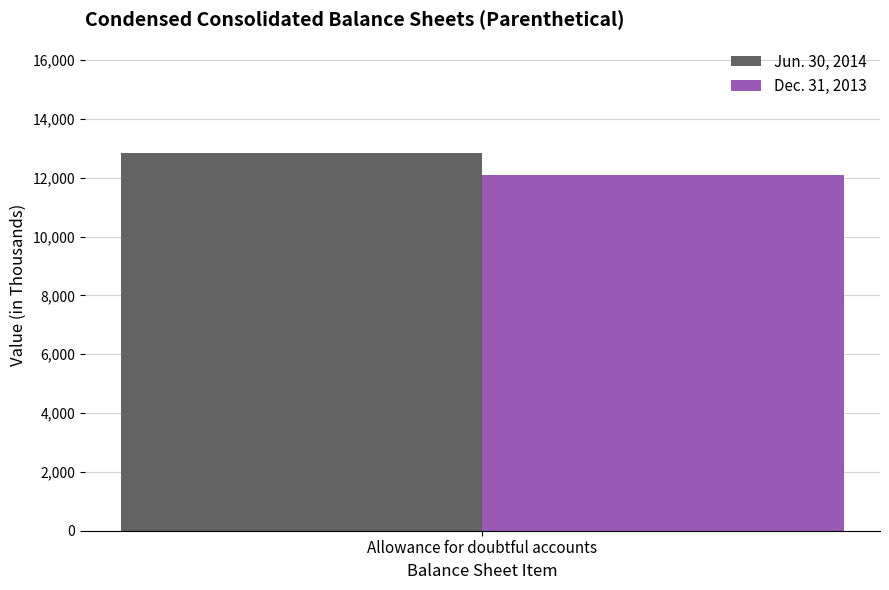

The Jun. 30, 2014 series shows 12842 at Allowance for doubtful accounts. True or false?

True